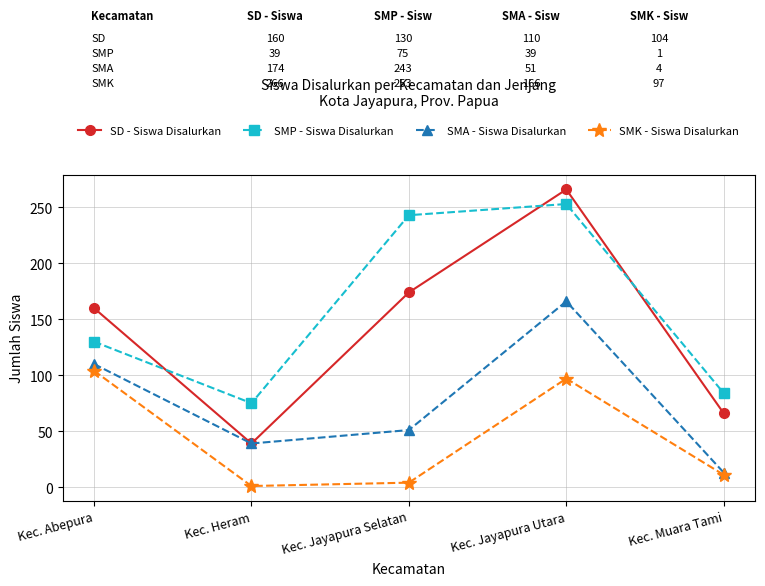

Reading left to right, transcribe all the data shown in this chart.

SD - Siswa Disalurkan: Kec. Abepura=160	Kec. Heram=39	Kec. Jayapura Selatan=174	Kec. Jayapura Utara=266	Kec. Muara Tami=66
SMP - Siswa Disalurkan: Kec. Abepura=130	Kec. Heram=75	Kec. Jayapura Selatan=243	Kec. Jayapura Utara=253	Kec. Muara Tami=84
SMA - Siswa Disalurkan: Kec. Abepura=110	Kec. Heram=39	Kec. Jayapura Selatan=51	Kec. Jayapura Utara=166	Kec. Muara Tami=13
SMK - Siswa Disalurkan: Kec. Abepura=104	Kec. Heram=1	Kec. Jayapura Selatan=4	Kec. Jayapura Utara=97	Kec. Muara Tami=11